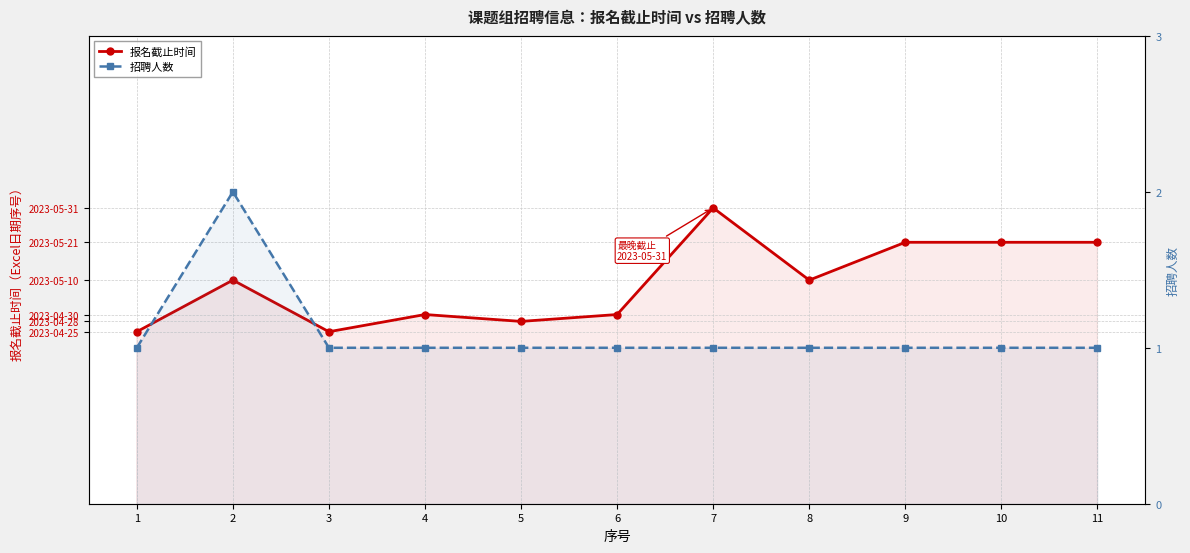

What is the minimum value shown in the chart?

1